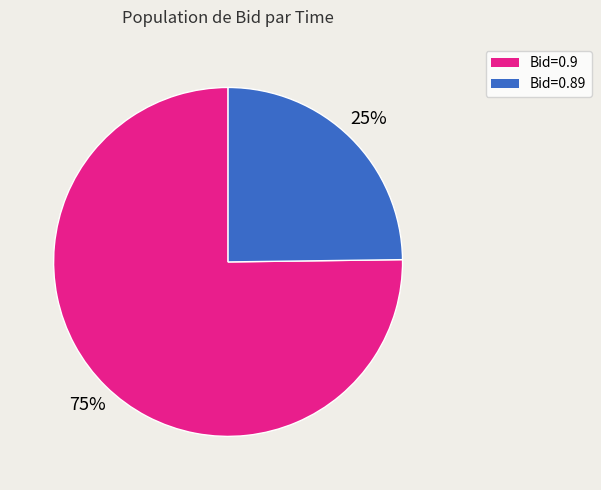

Is there a majority slice in this chart?

Yes